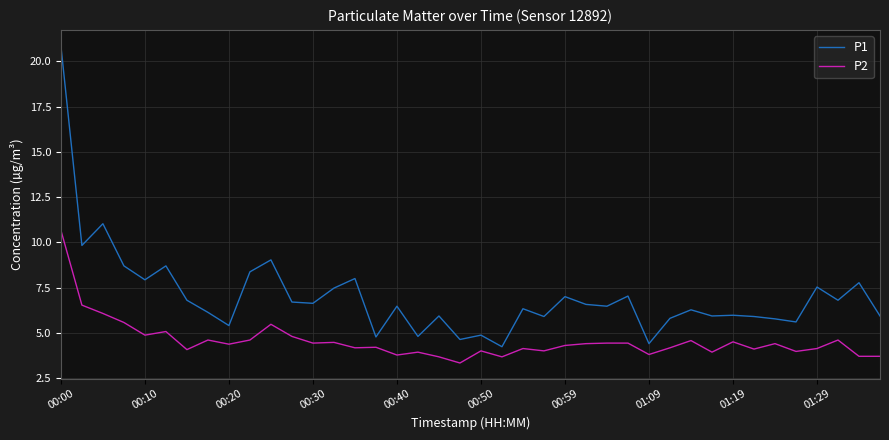

True or false: P1 and P2 cross at least once.

False